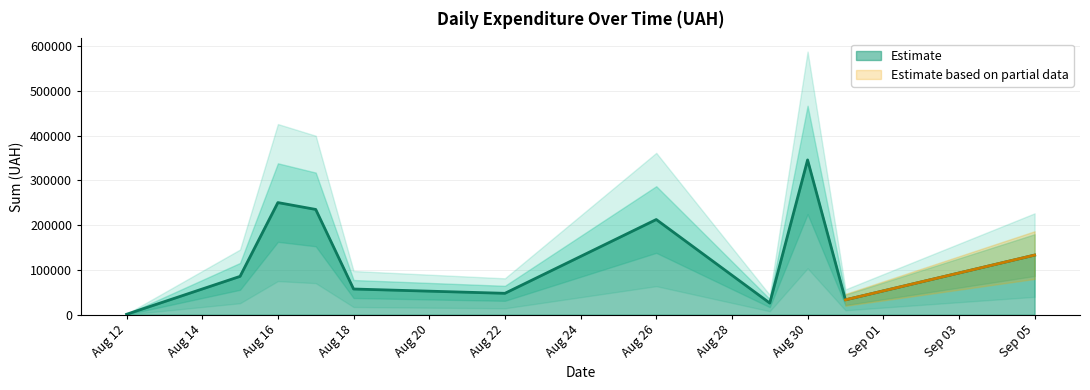

At which label is Estimate closest to 173342?

Aug 26